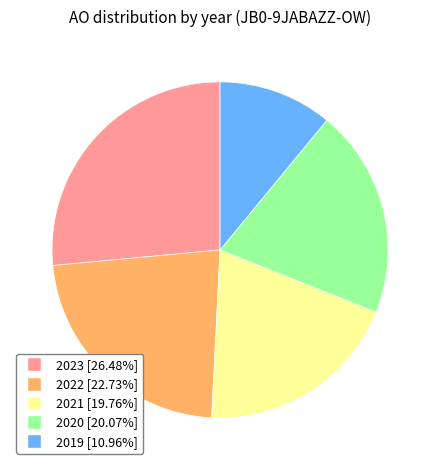

Does any single category account for the majority?

No